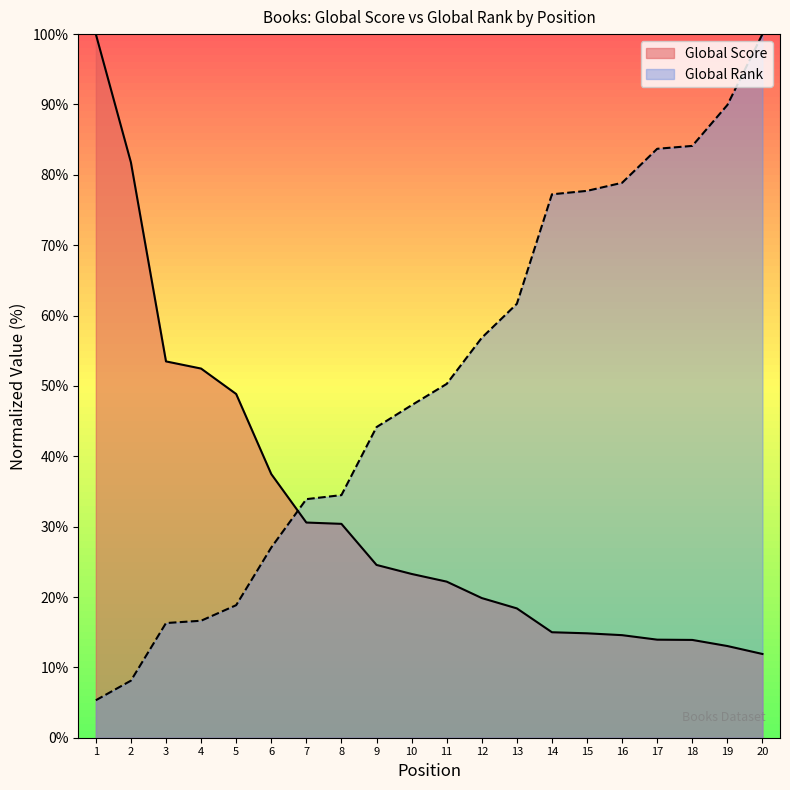

The value of Global Score at 5 is 48.9. True or false?

True